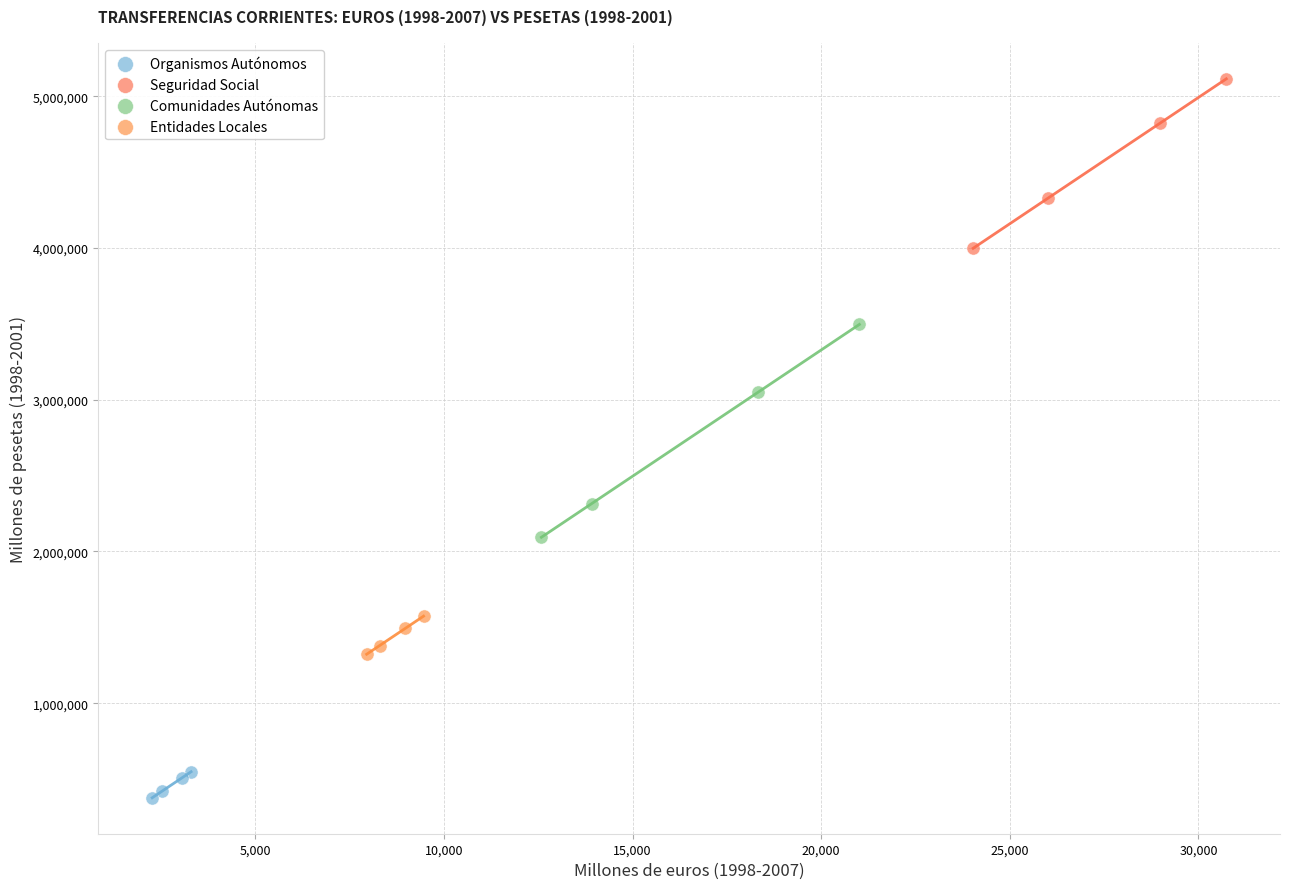

Which series reaches the minimum Y coordinate?

Organismos Autónomos